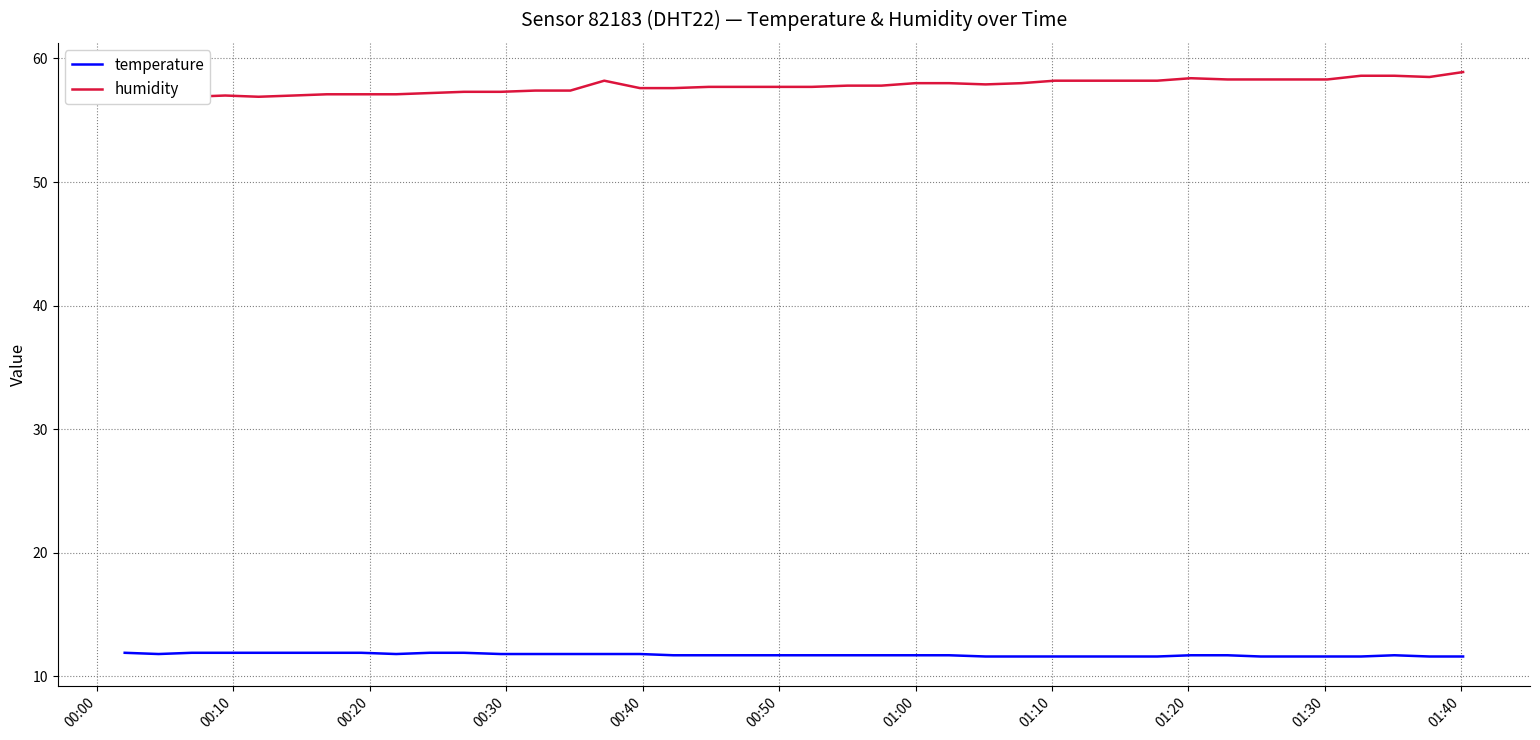

What is the minimum value shown in the chart?

11.6